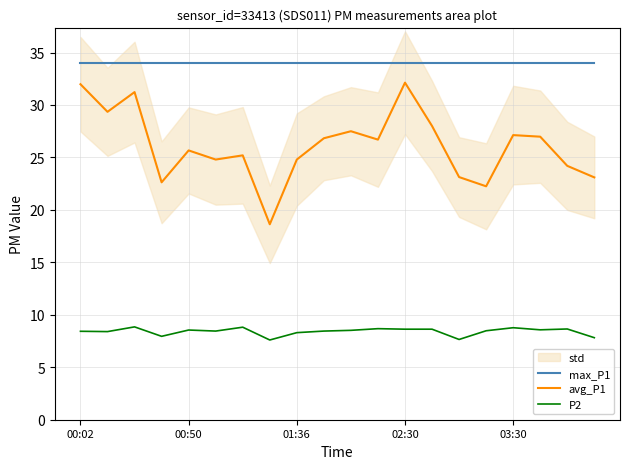

Which series has the widest spread of values?

avg_P1